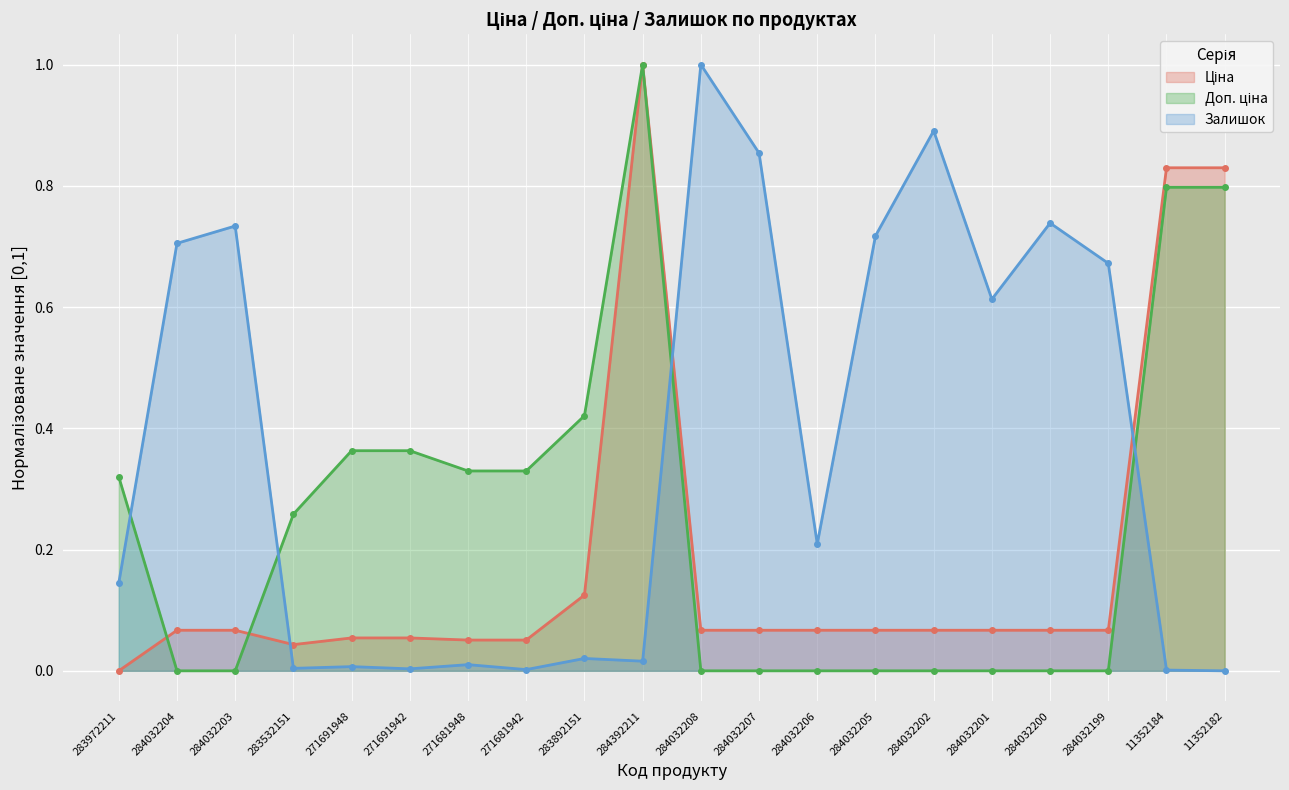

What is the sum of all Доп. ціна values?

5.0